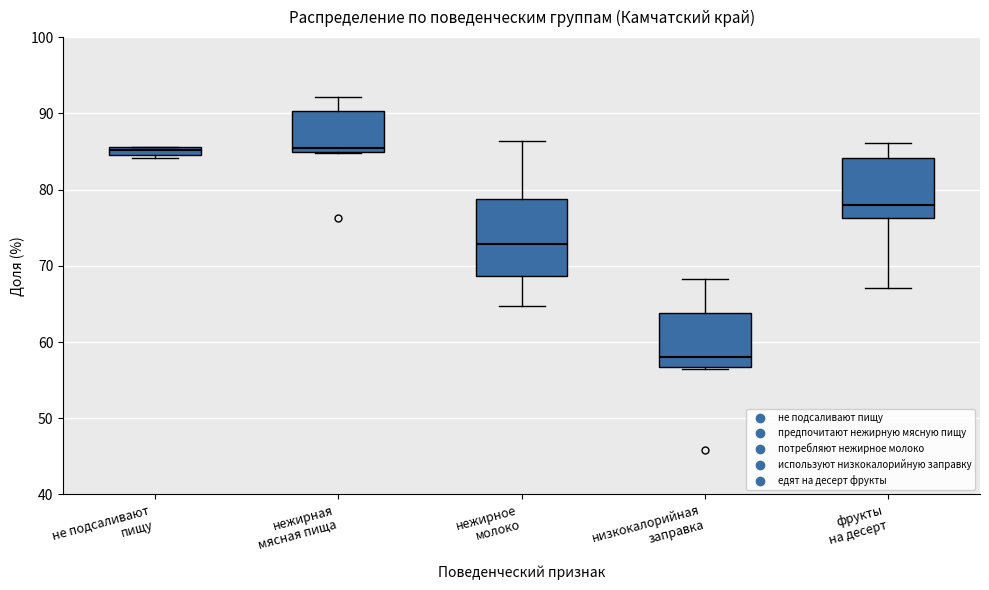

Comparing the boxes themselves (not the whiskers), which one is the tallest?

нежирное молоко